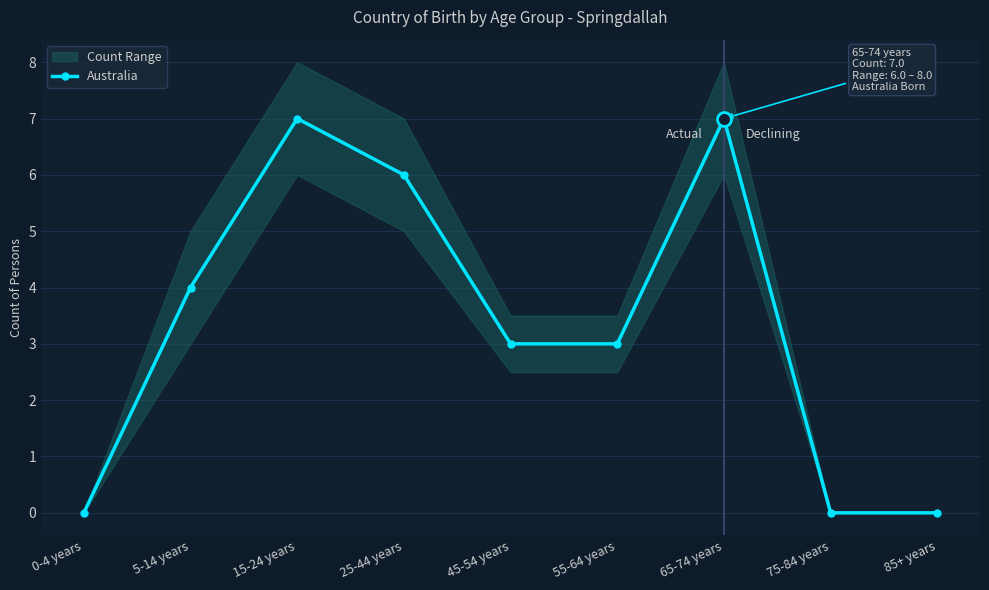

Between 55-64 years and 15-24 years, which is larger?

15-24 years